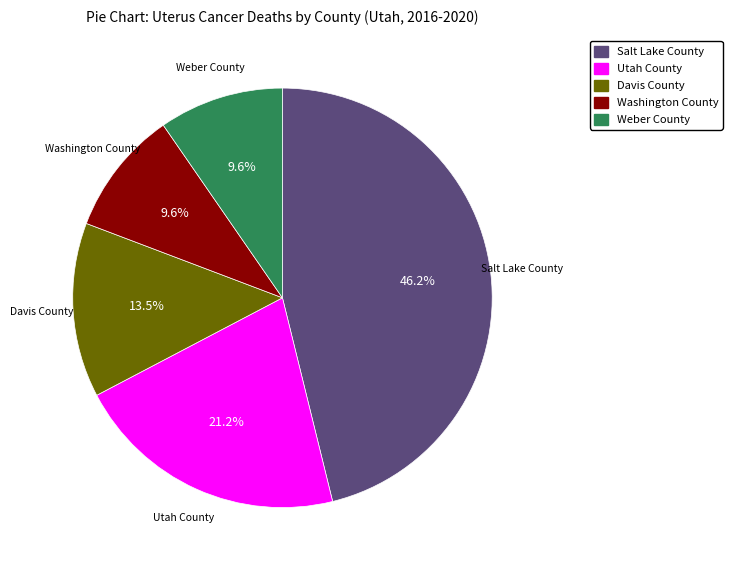

What is the largest slice in the pie chart?

Salt Lake County